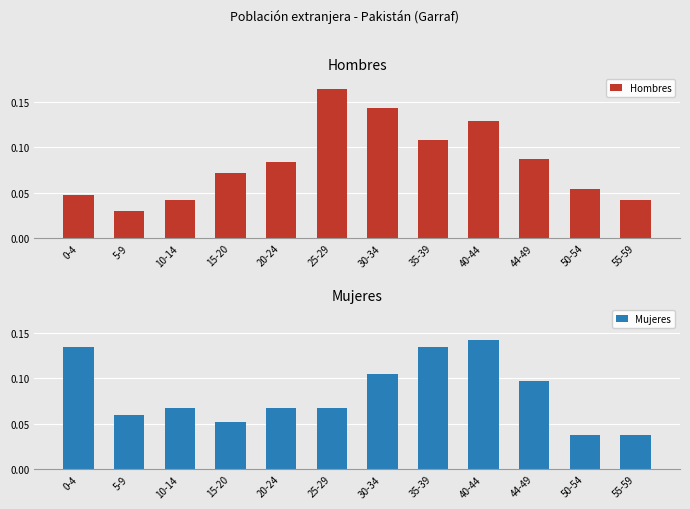

At which category does the chart reach its minimum across all series?

5-9